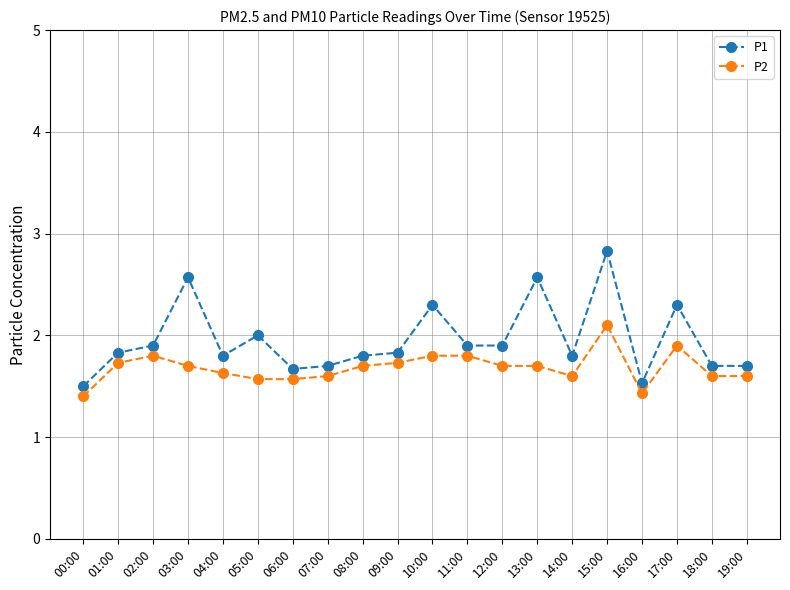

At which category does P2 reach its first local peak?

02:00